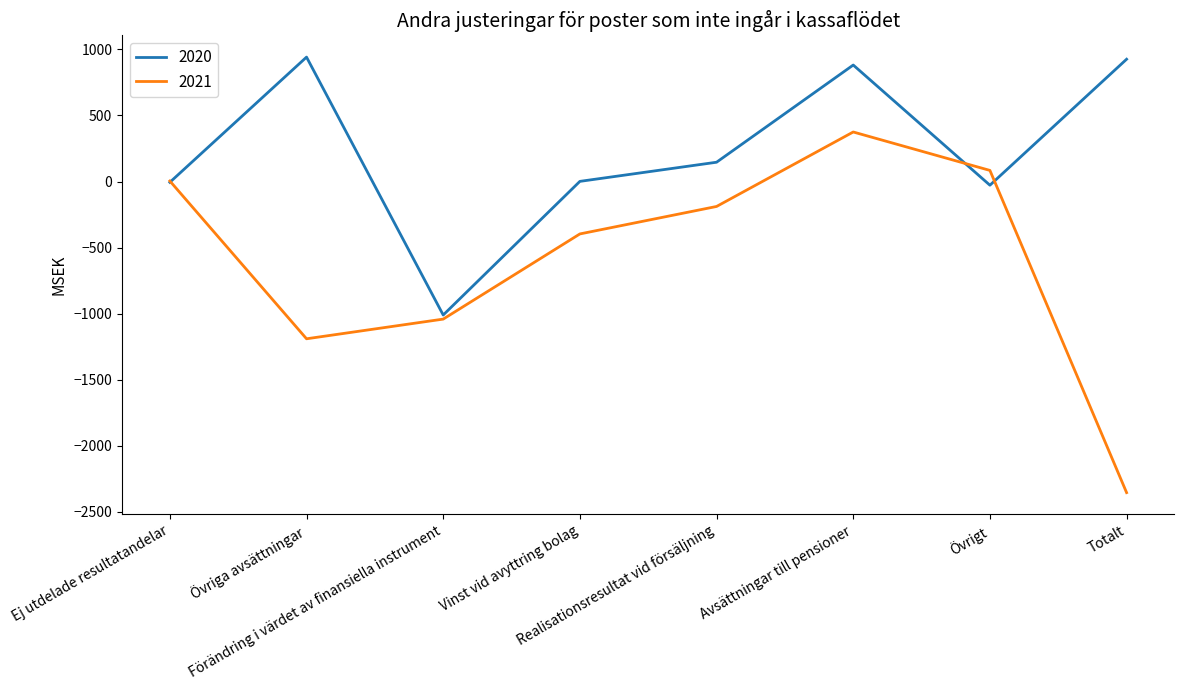

Which series has the widest spread of values?

2021